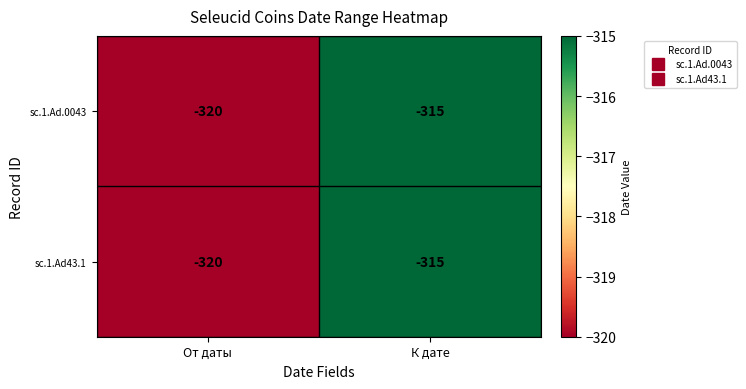

What is the difference between the maximum and minimum values in the sc.1.Ad43.1 series?

5